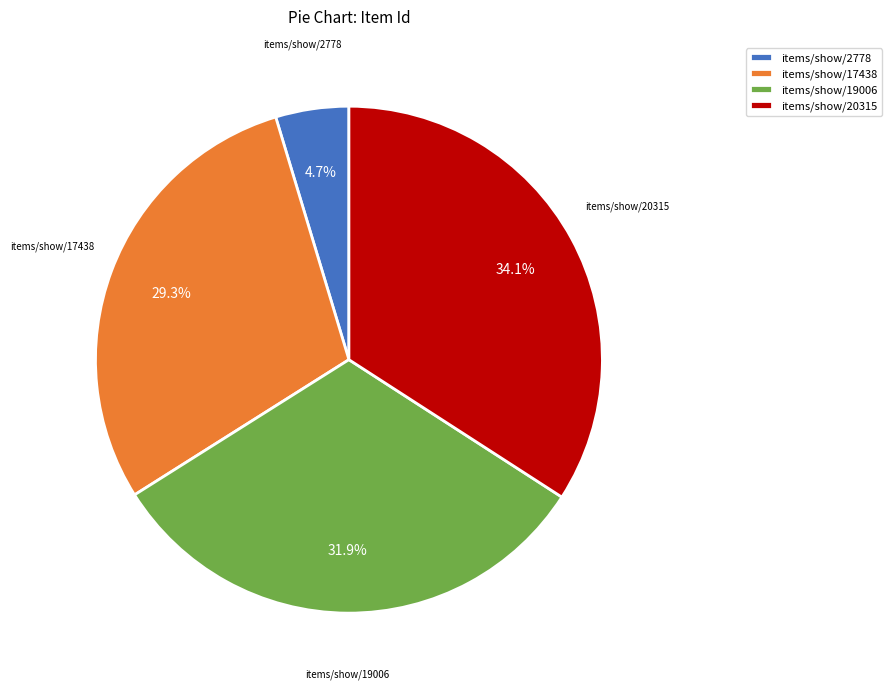

Which has a higher value, items/show/2778 or items/show/20315?

items/show/20315